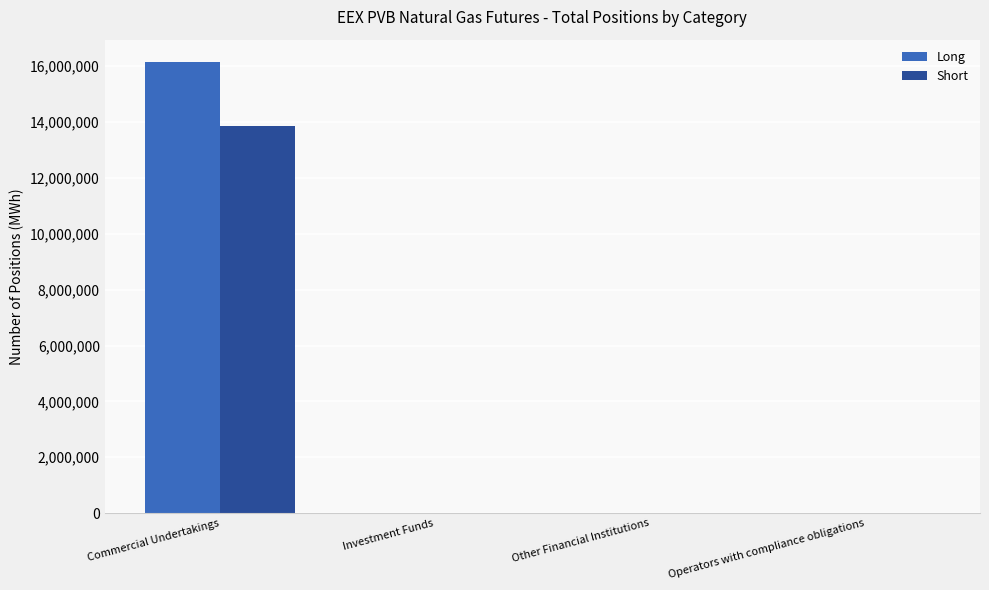

Does the chart contain stacked bars?

No